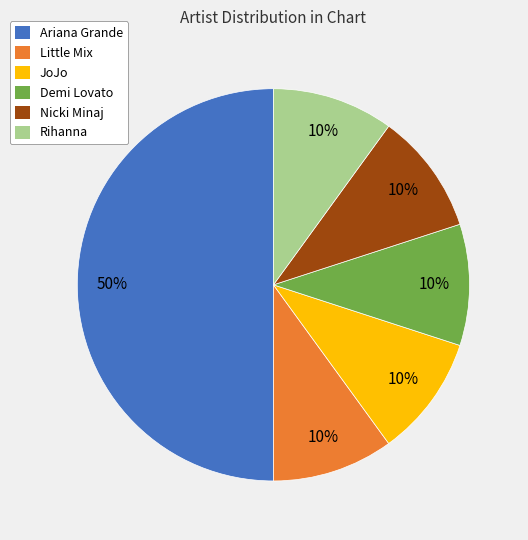

To the nearest percent, what is the average slice percentage?

17%